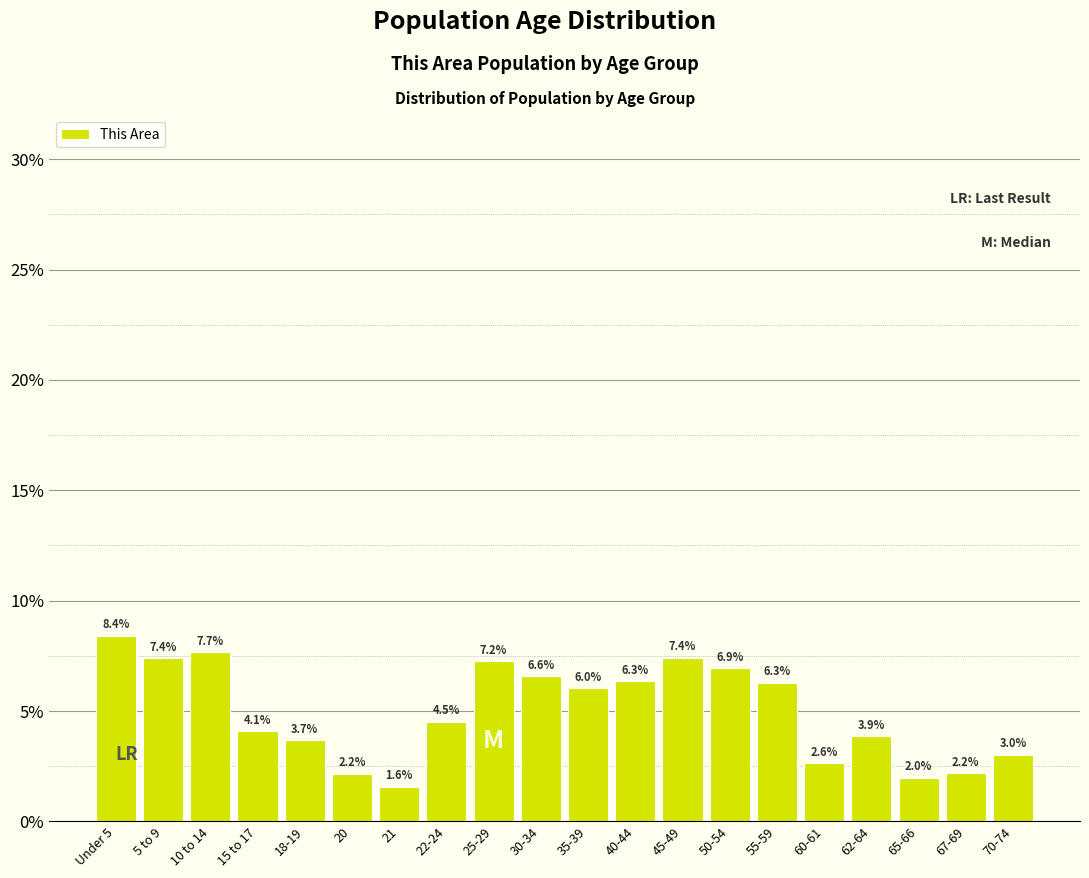

Reading left to right, what are all the values shown in this chart?

8.4	7.4	7.7	4.1	3.7	2.2	1.6	4.5	7.2	6.6	6.0	6.3	7.4	6.9	6.3	2.6	3.9	2.0	2.2	3.0